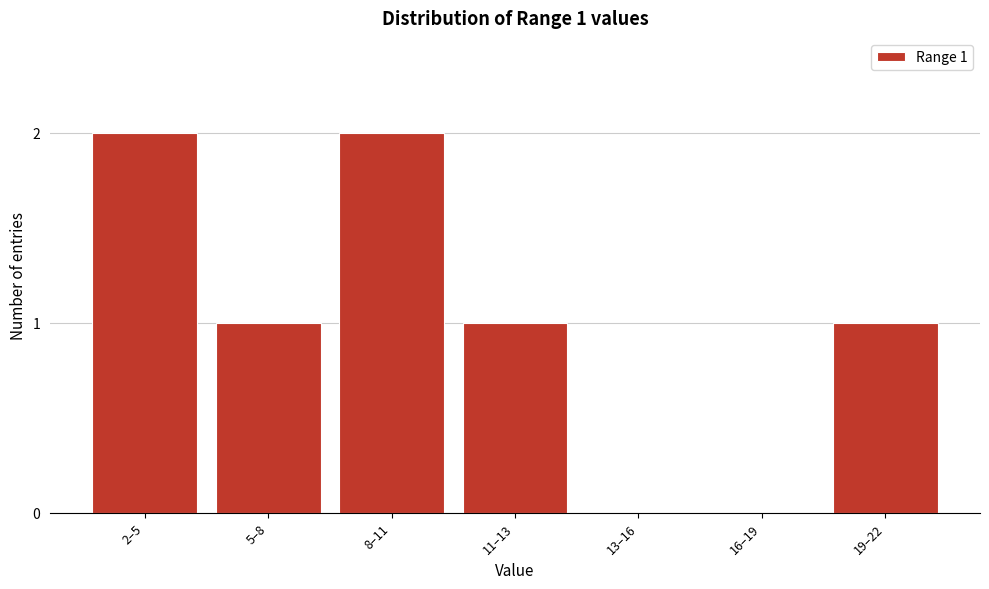

Reading left to right, extract all data points from this chart.

2–5=2	5–8=1	8–11=2	11–13=1	13–16=0	16–19=0	19–22=1